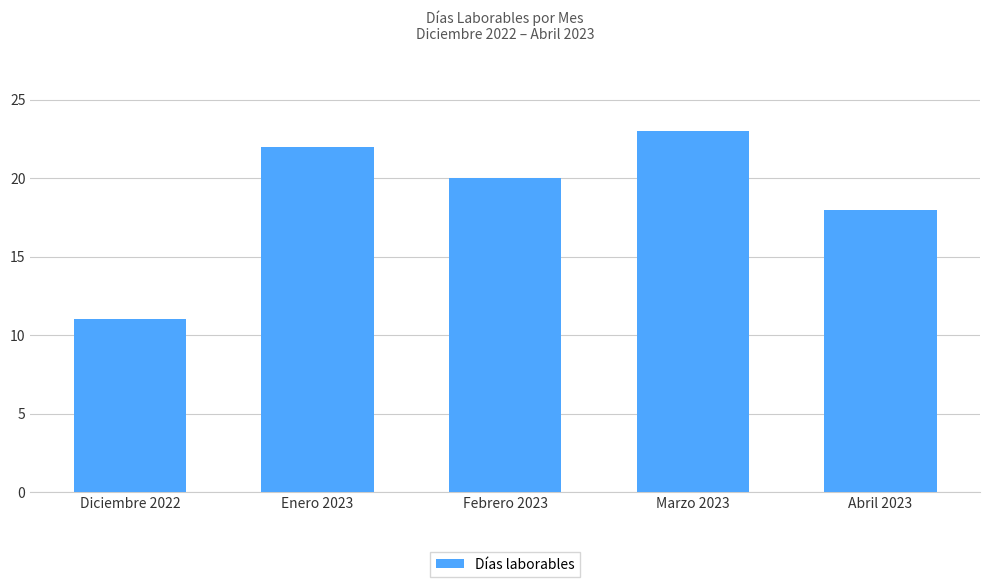

What is the value of the 4th bar from the left?

23